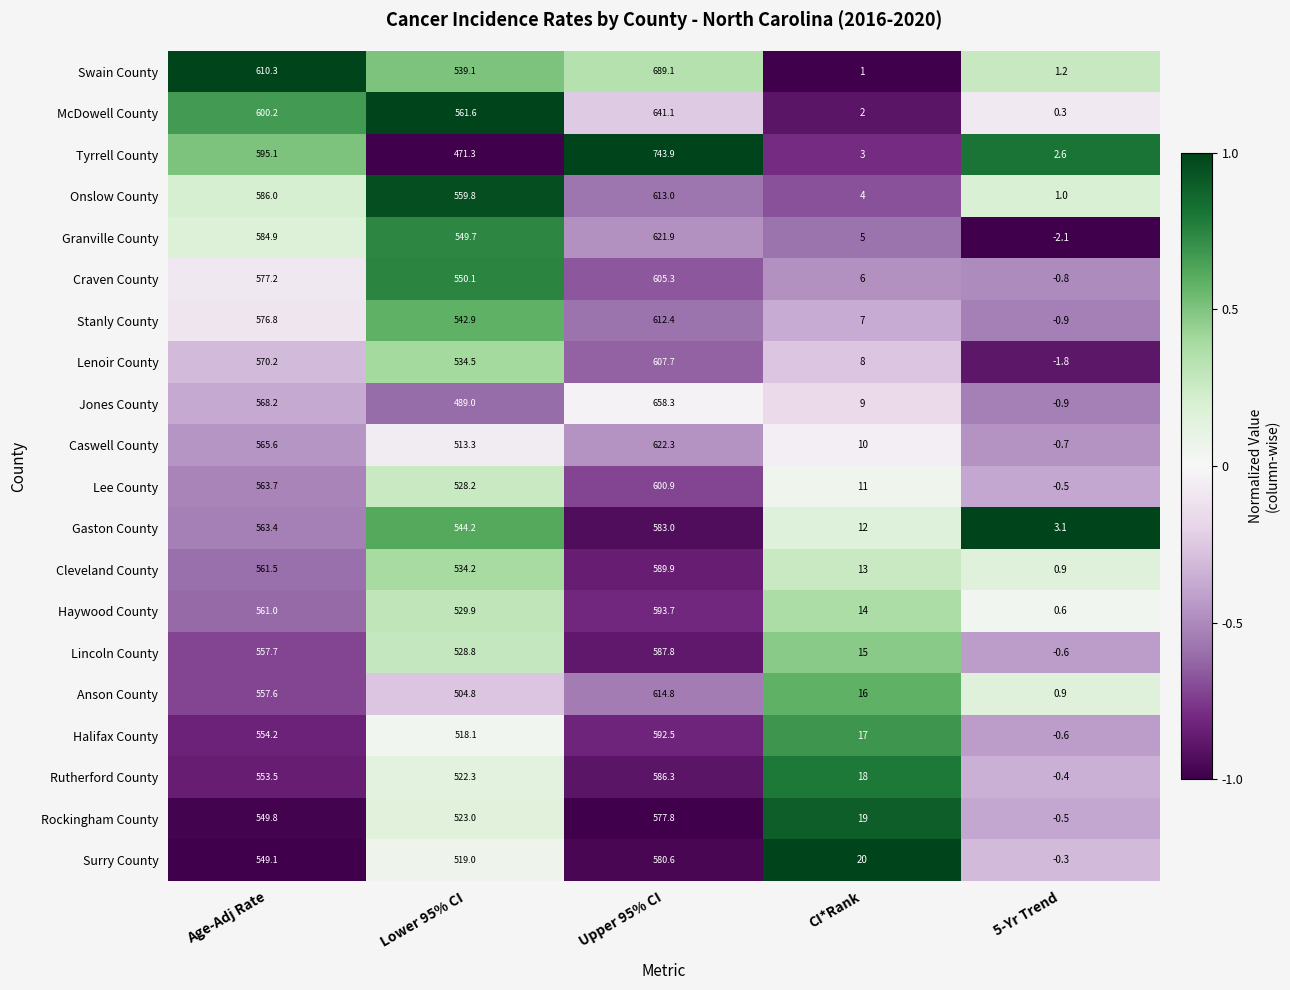

How many data points does each series have?

5